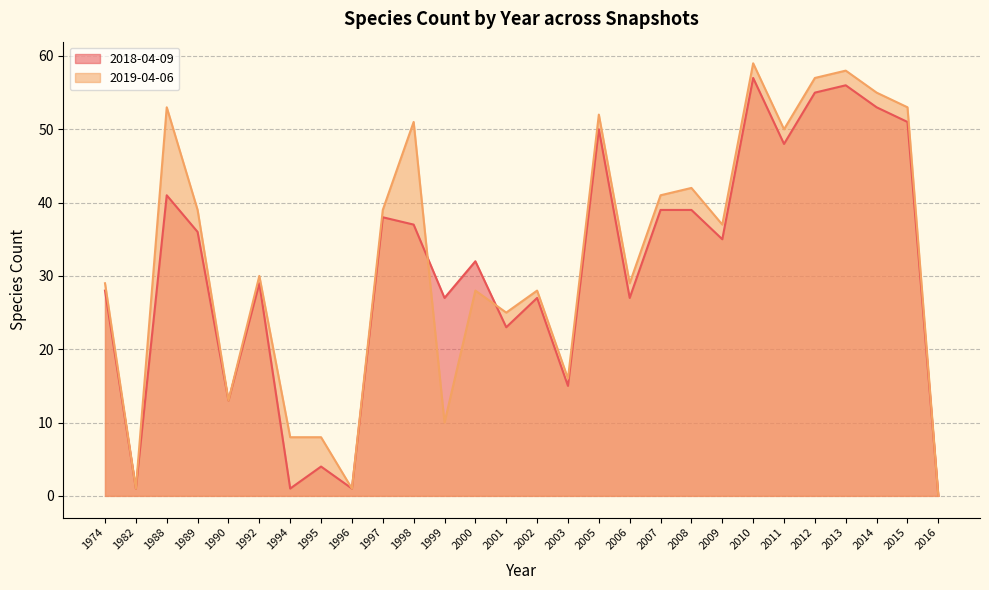

The 2019-04-06 series shows 57 at 2012. True or false?

True